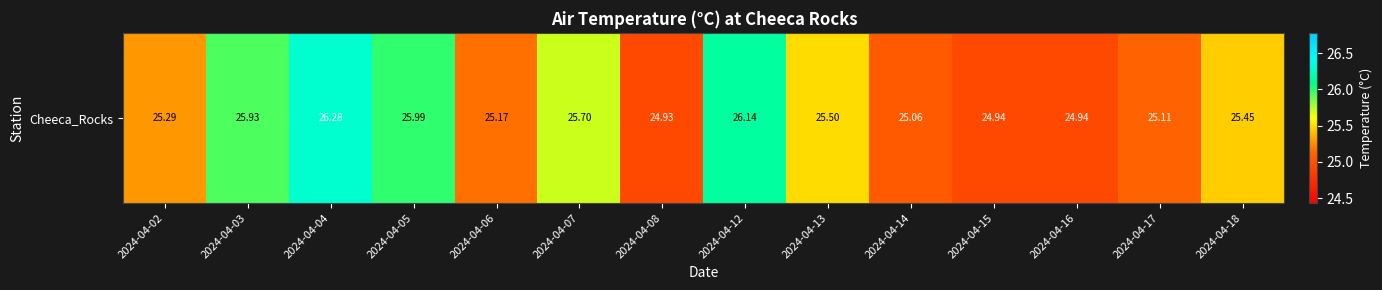

Between 2024-04-17 and 2024-04-13, which is larger?

2024-04-13